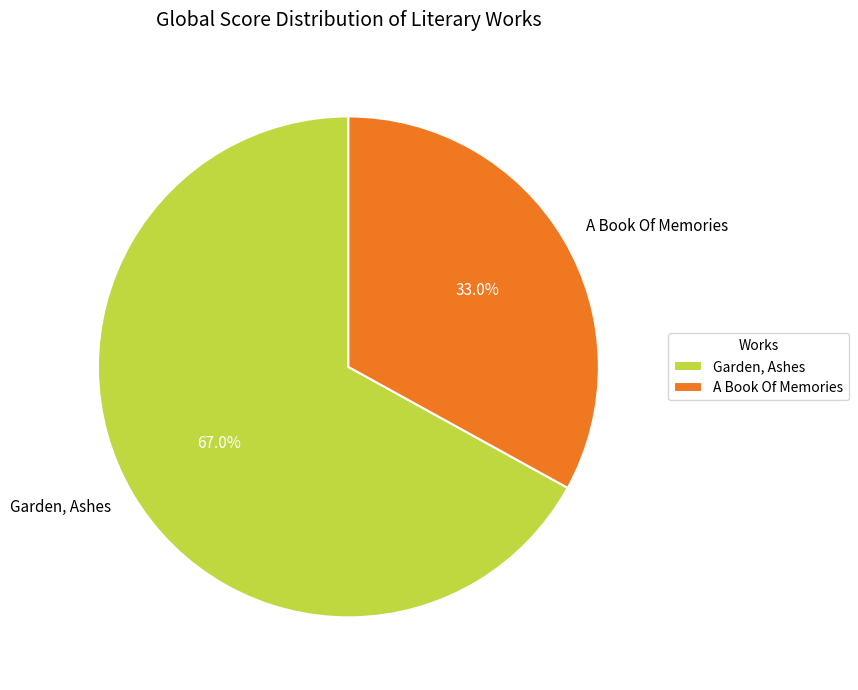

Combined, do A Book Of Memories and Garden, Ashes account for over 50%?

Yes